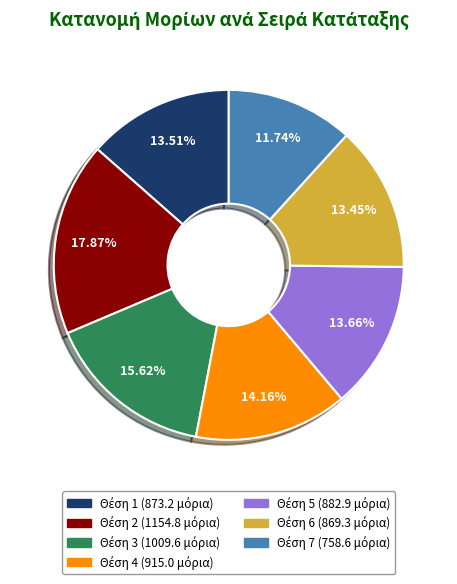

Does any single category account for the majority?

No